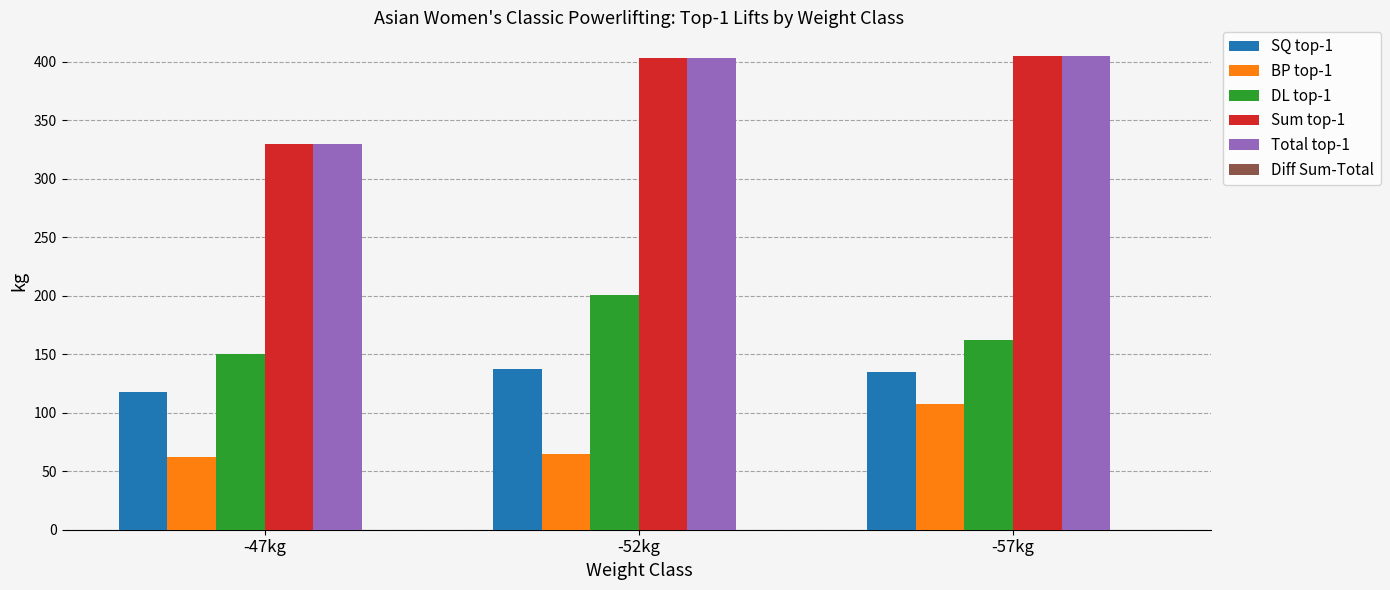

Where is Sum top-1 nearest to the value 367?

-52kg